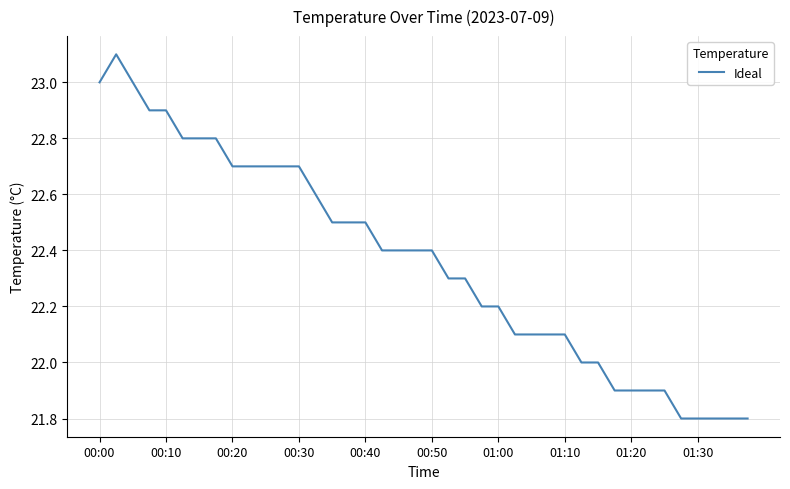

How many lines are shown in the chart?

1